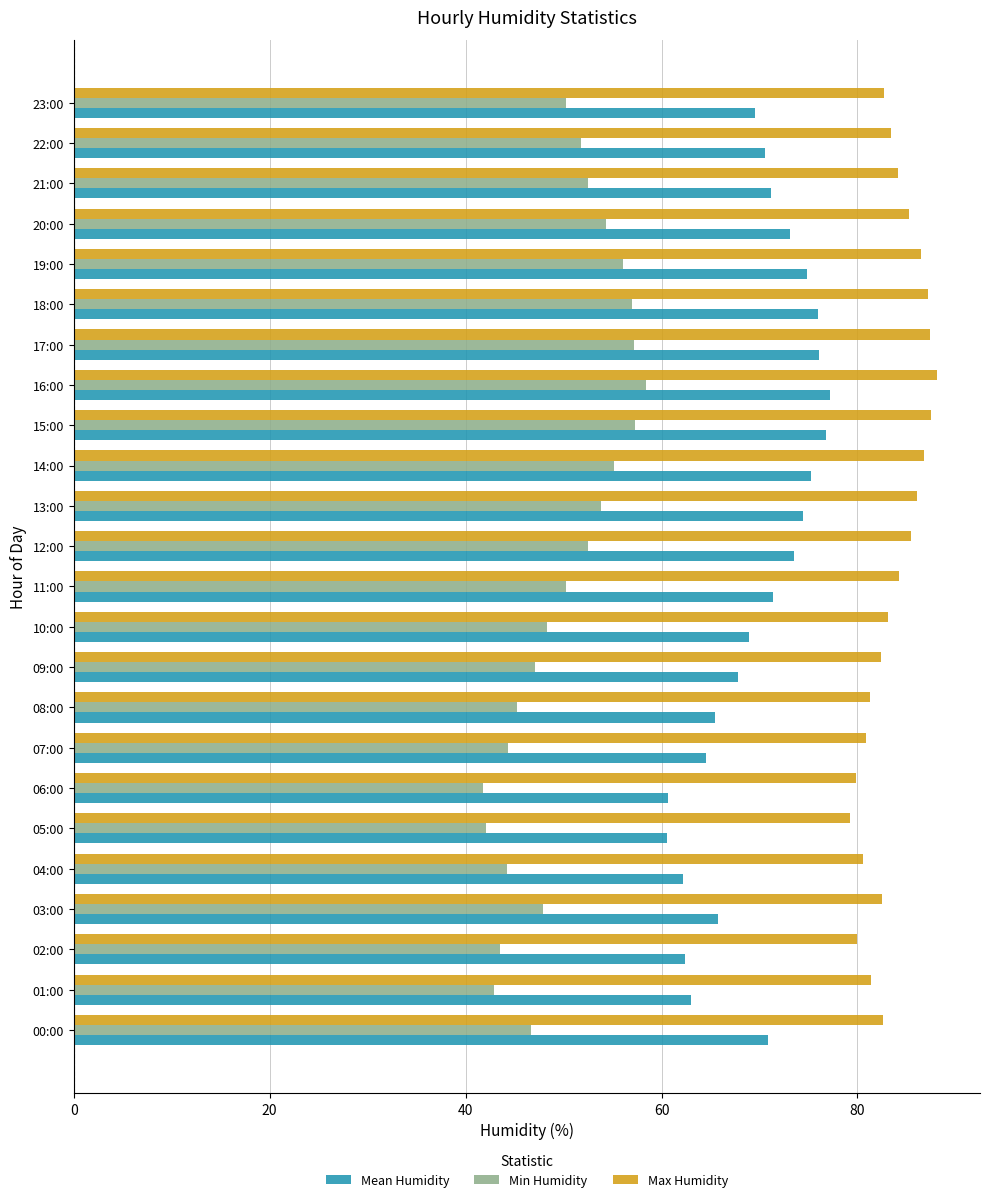

Count the number of data series in this chart.

3